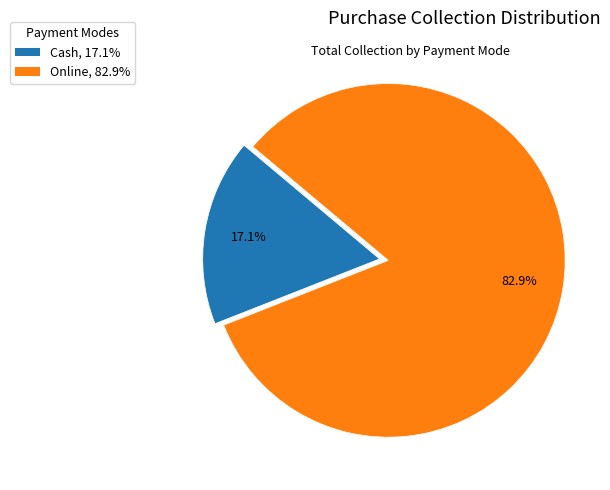

Is Cash the majority of the pie?

No